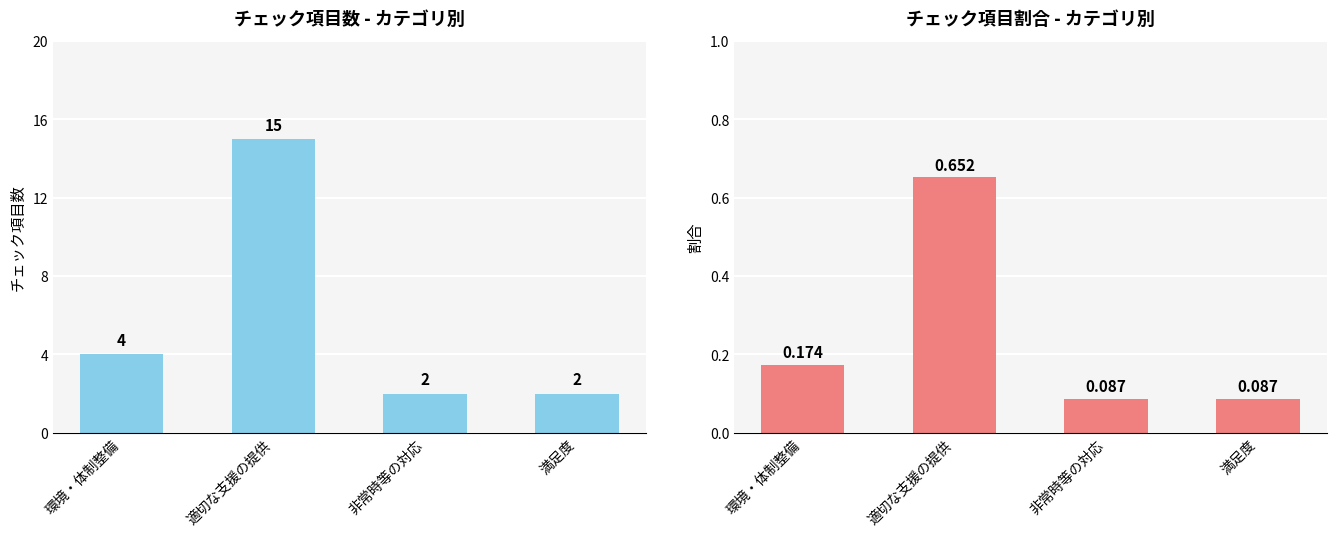

True or false: チェック項目割合 has a value of 0.1 at 満足度.

False